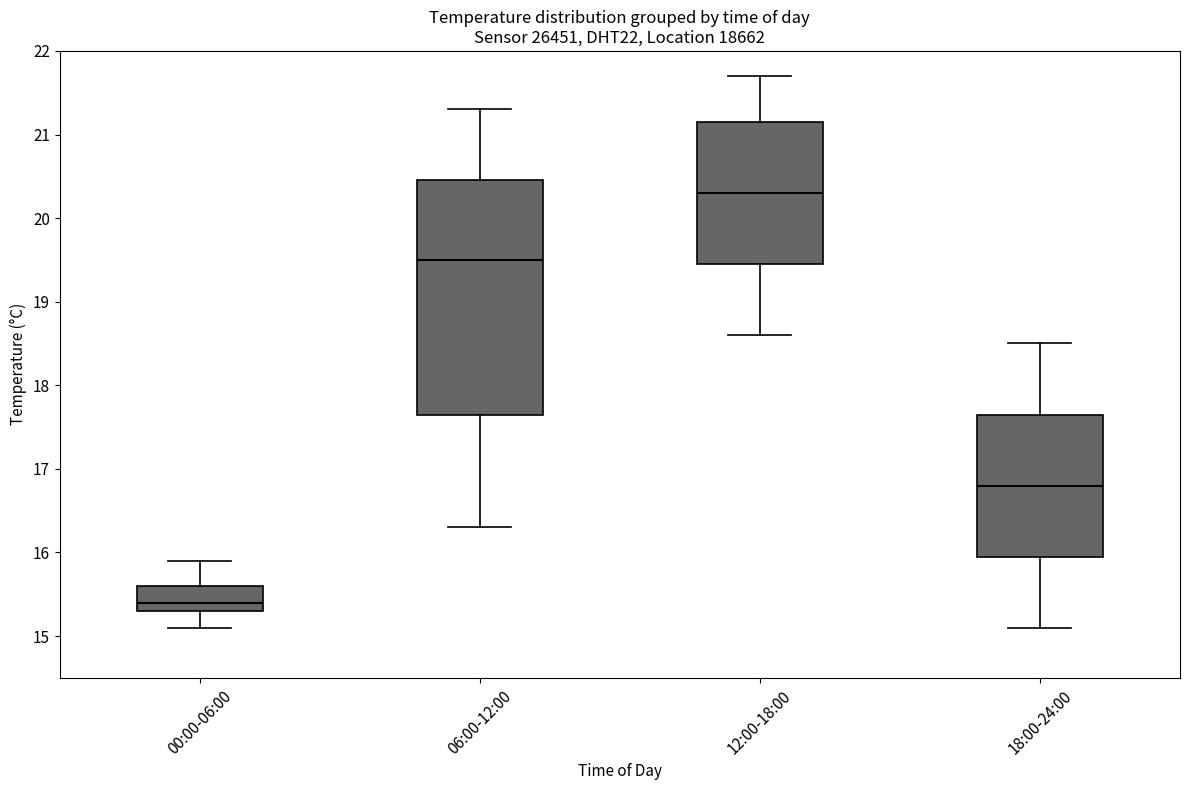

Reading left to right, read every box against the y-axis: the position of its median line, the range the box covers, and the ends of its whiskers. The values are not printed on the chart, so give them approximately, as read against the axis.

00:00-06:00: median 15.4, box 15.3 to 15.6, whiskers 15.1 to 15.9
06:00-12:00: median 19.5, box 17.7 to 20.5, whiskers 16.3 to 21.3
12:00-18:00: median 20.3, box 19.5 to 21.2, whiskers 18.6 to 21.7
18:00-24:00: median 16.8, box 16.0 to 17.7, whiskers 15.1 to 18.5